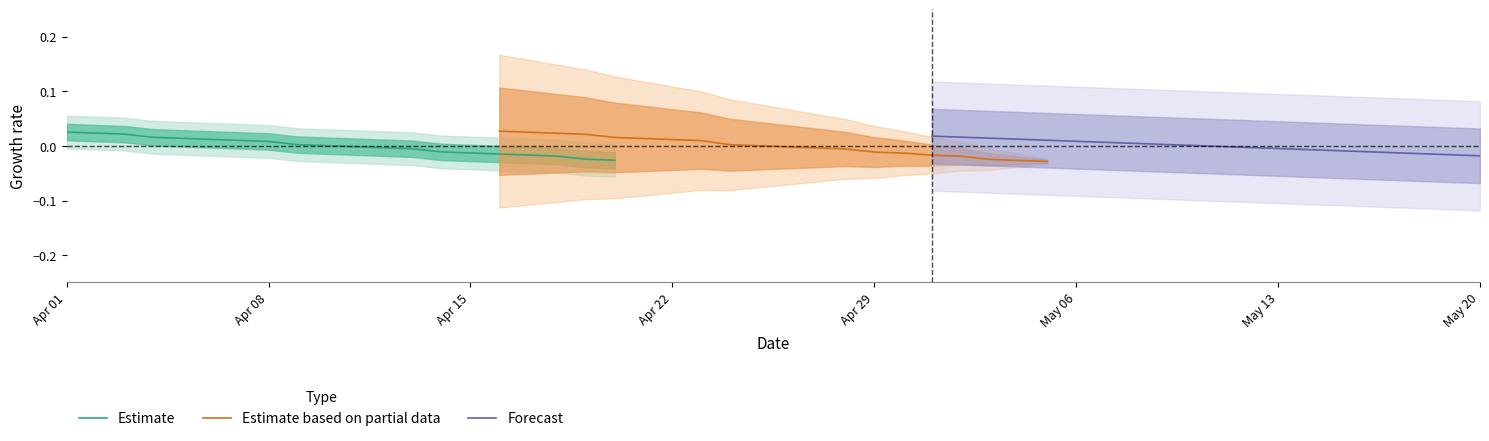

How many data points in Estimate are less than 0?

10